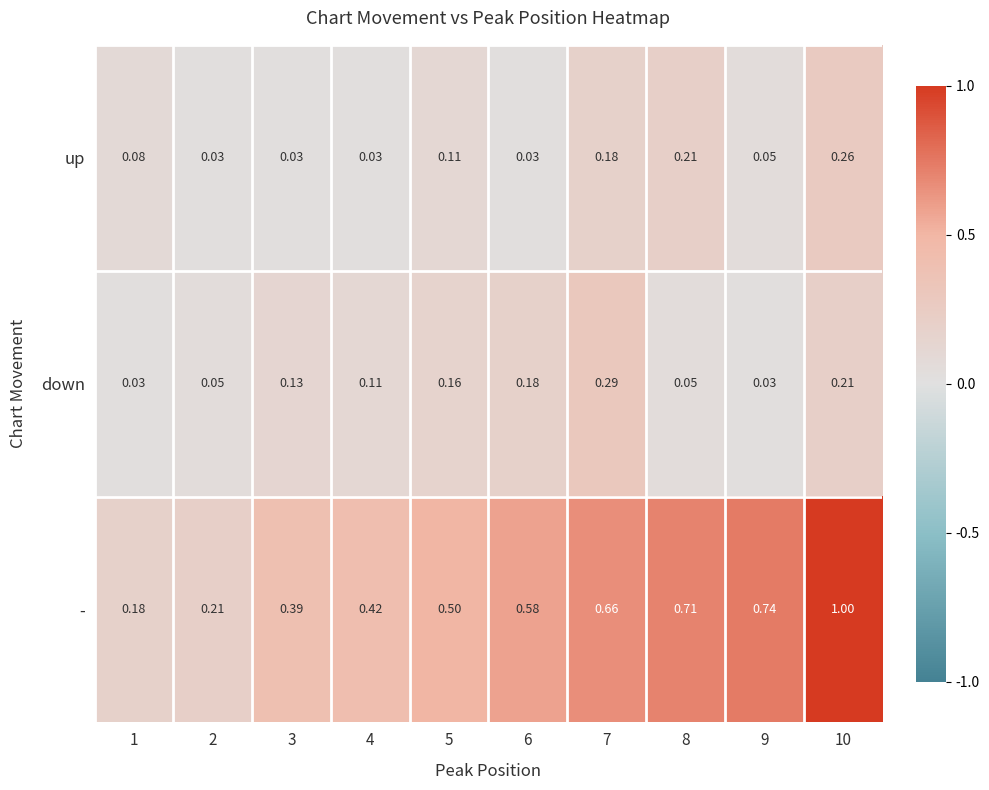

Between 2 and 4, which series saw the biggest shift?

-